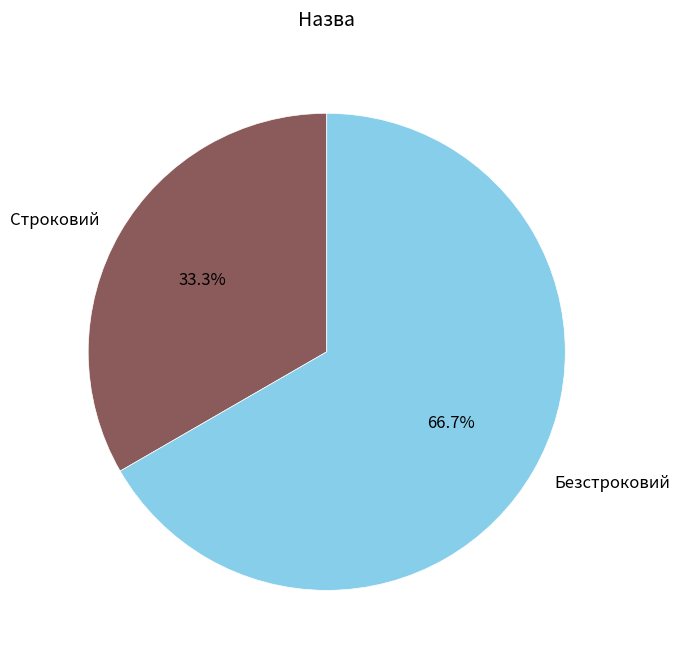

Count the number of slices in the pie.

2